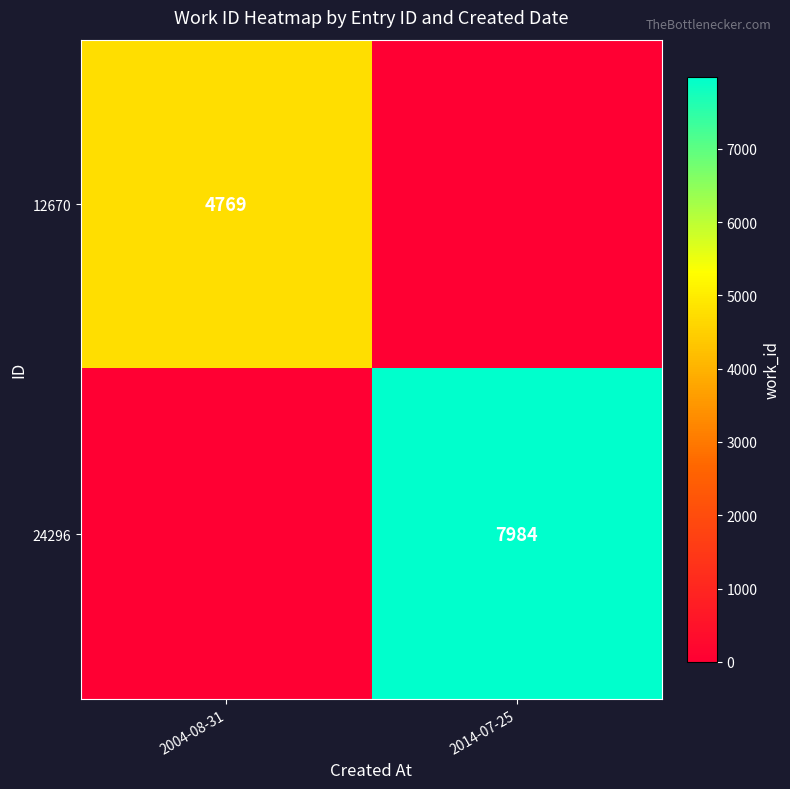

The value of 24296 at 2014-07-25 is 7984. True or false?

True